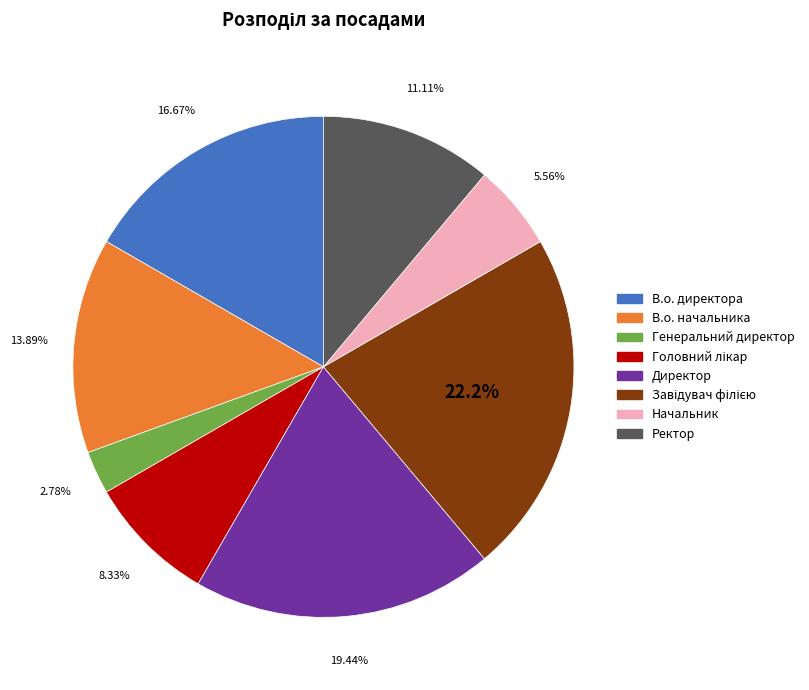

The Генеральний директор slice represents 1% of the pie. True or false?

False